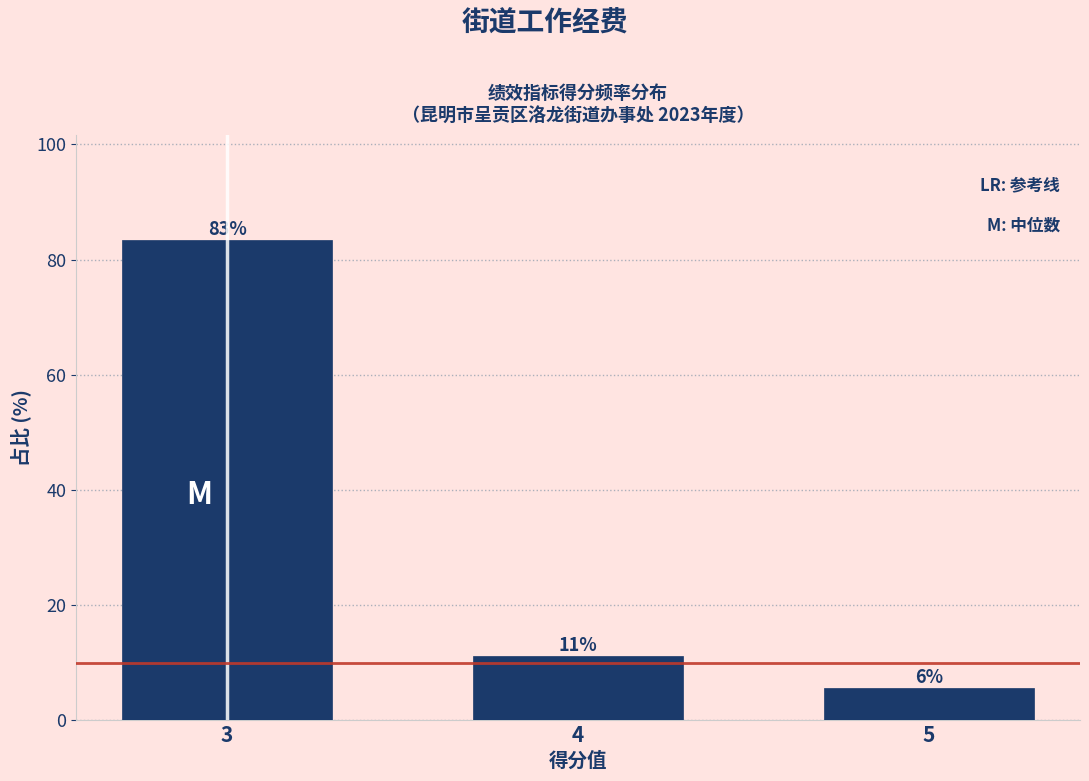

Does the chart contain any negative values?

No